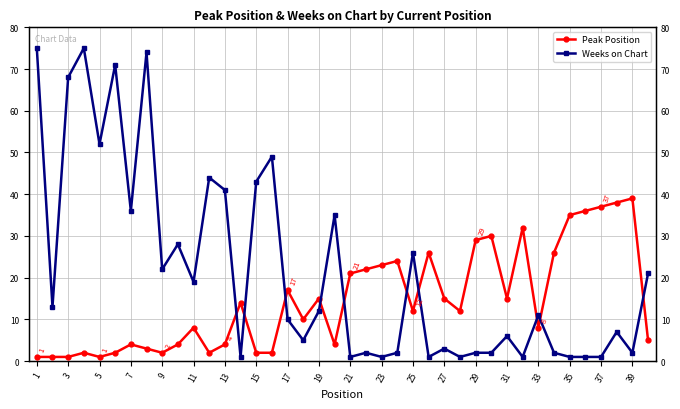

Is it true that Weeks on Chart equals 2 at 29?

True